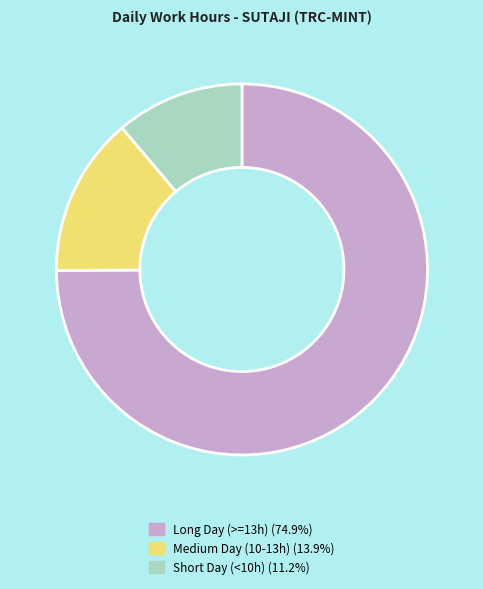

Does Short Day (<10h) (11.2%) represent more than half of the total?

No